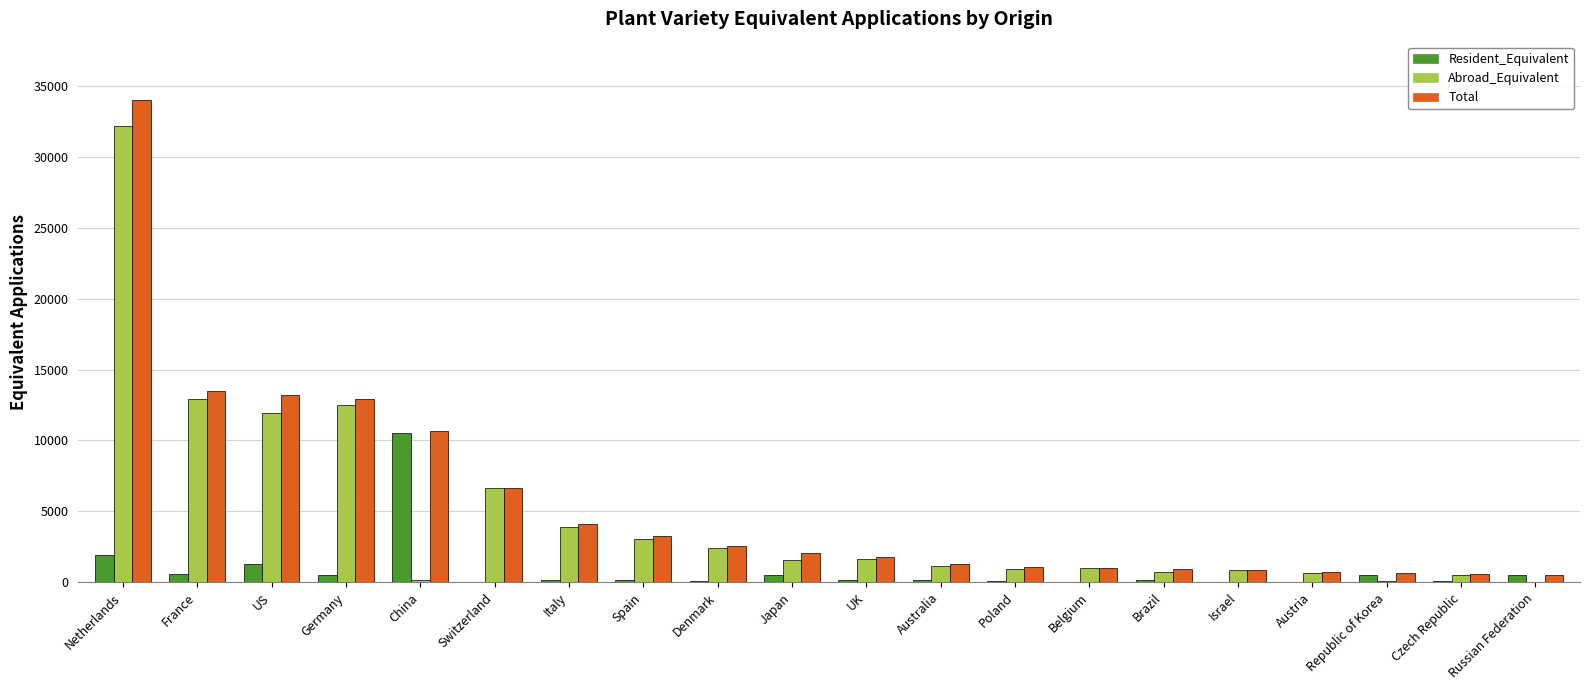

The value of Abroad_Equivalent at Switzerland is 8886. True or false?

False